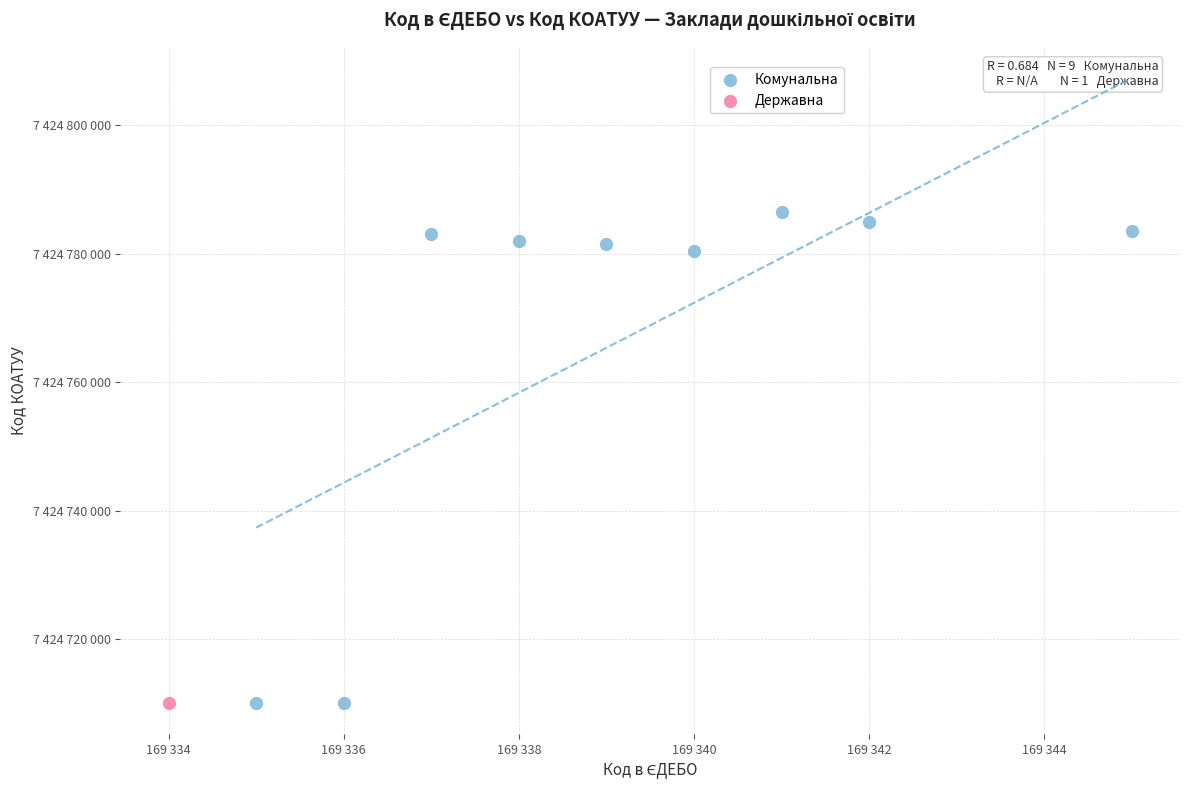

What are all the series names shown in the legend?

Комунальна, Державна